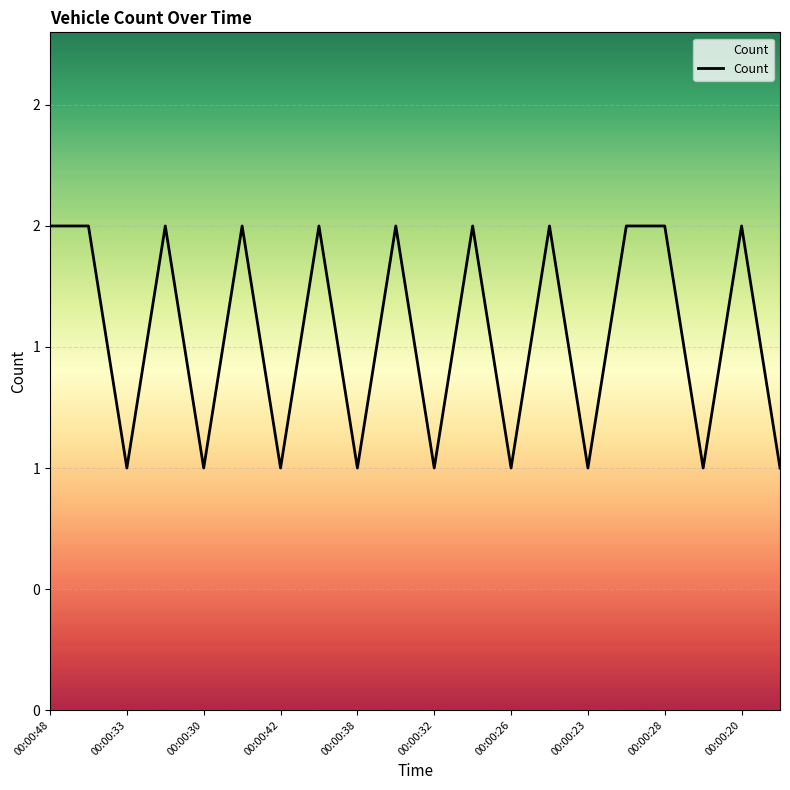

What is the label of the 4th point from the left?

00:00:42